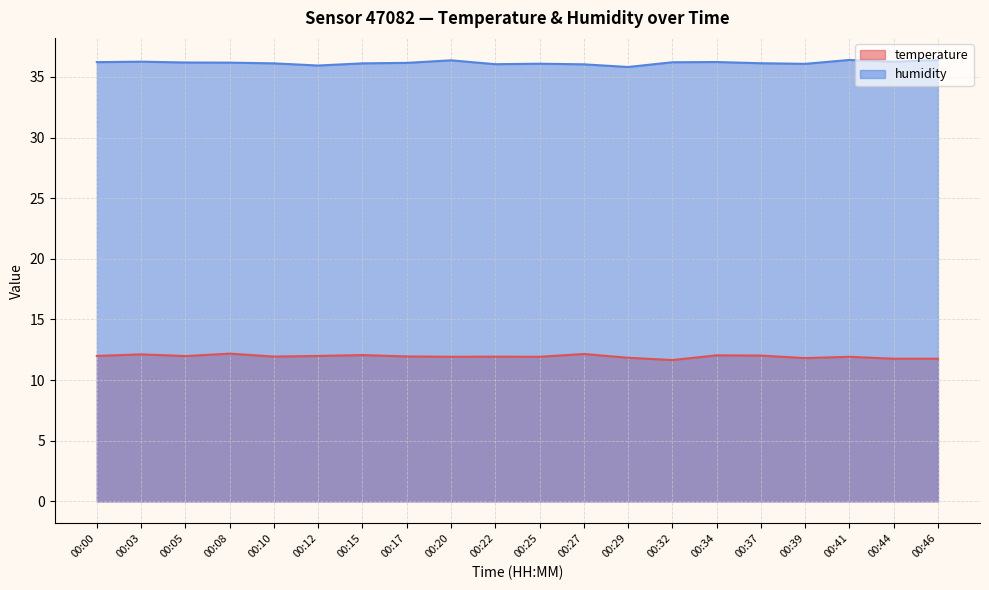

What is the difference between the humidity values at 00:39 and 00:46?

0.3